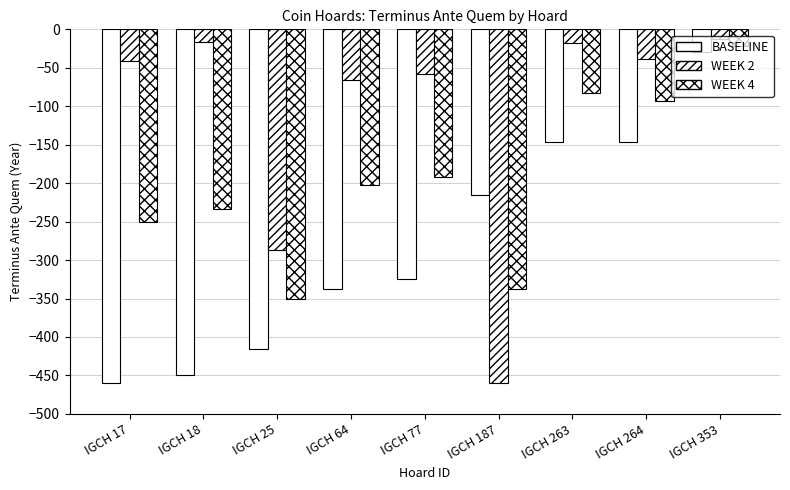

What is the greatest value displayed?

-12.7